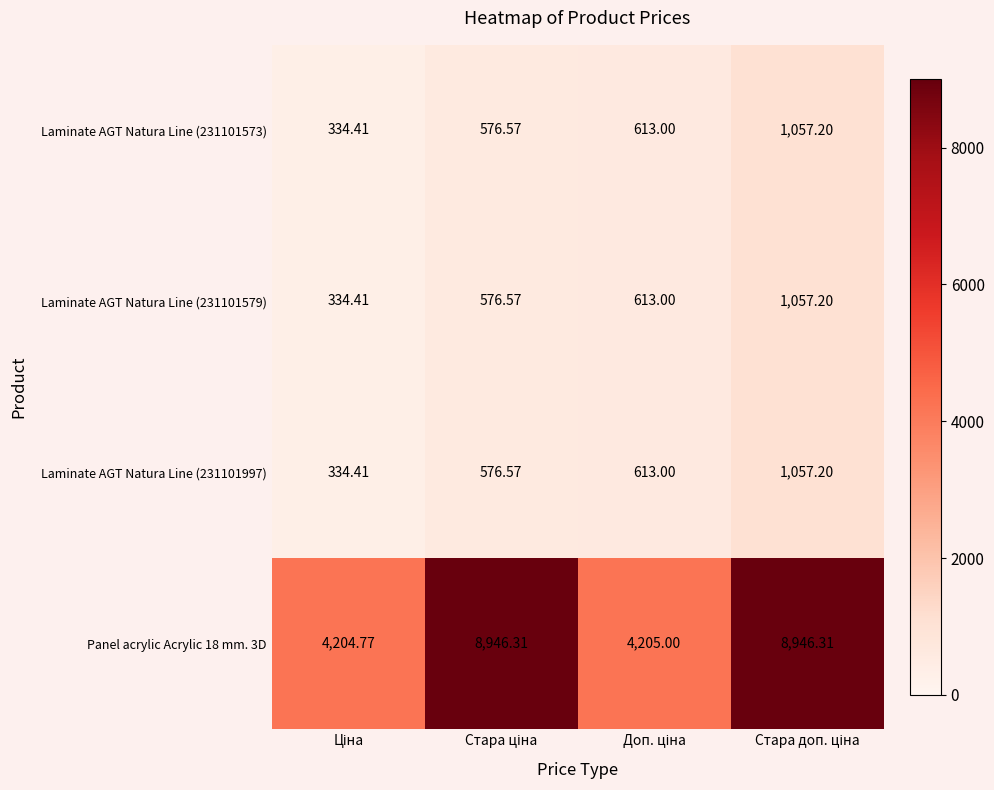

How many distinct data groups are displayed?

4